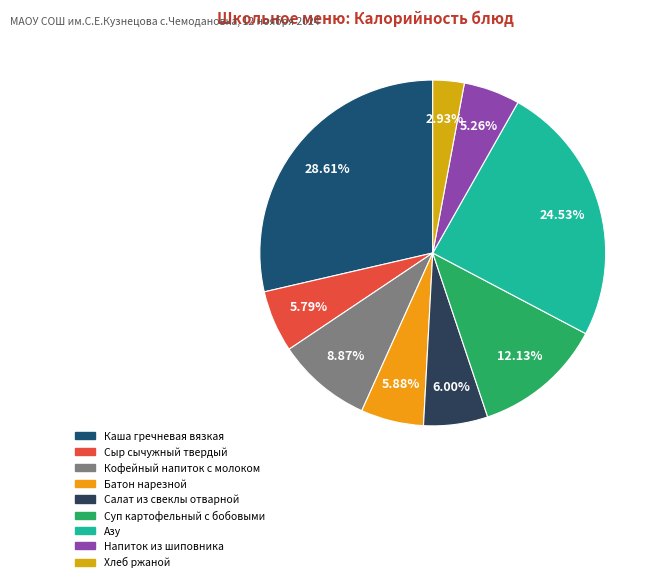

Is it true that Салат из свеклы отварной is 6% of the pie?

True